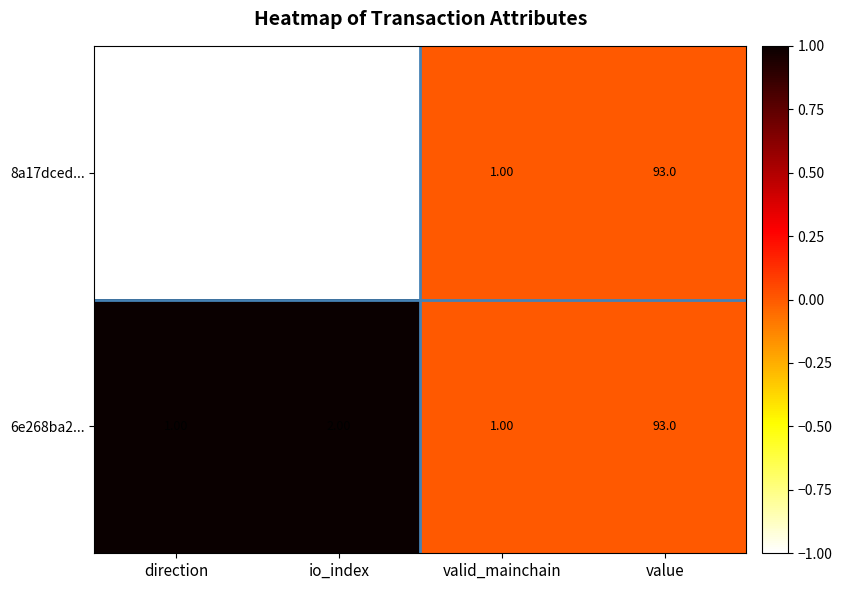

Which category has the highest value in the 8a17dced... series?

value